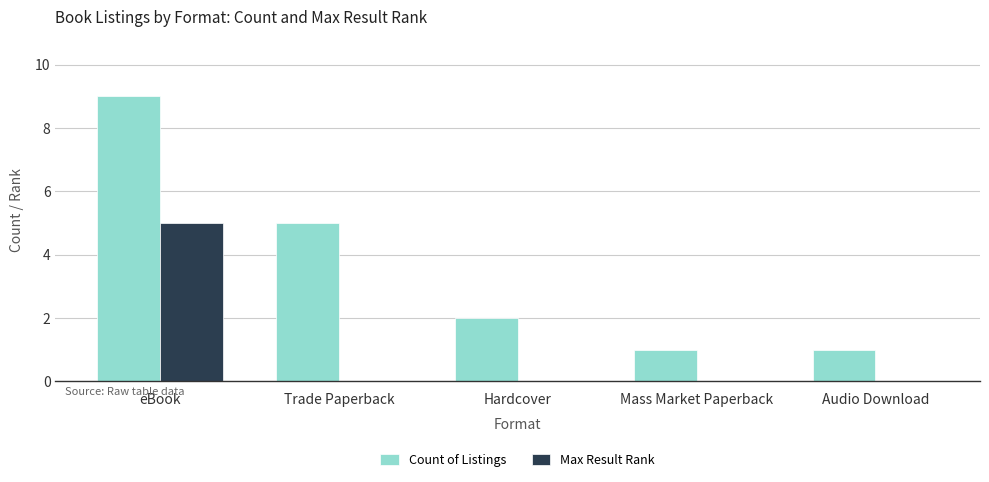

What is the average value of the Count of Listings series?

4